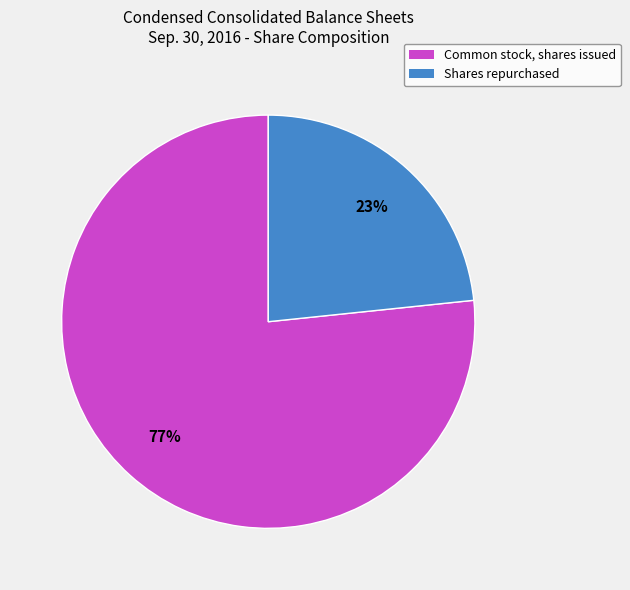

To the nearest percent, what percentage of the pie is Common stock, shares issued?

77%